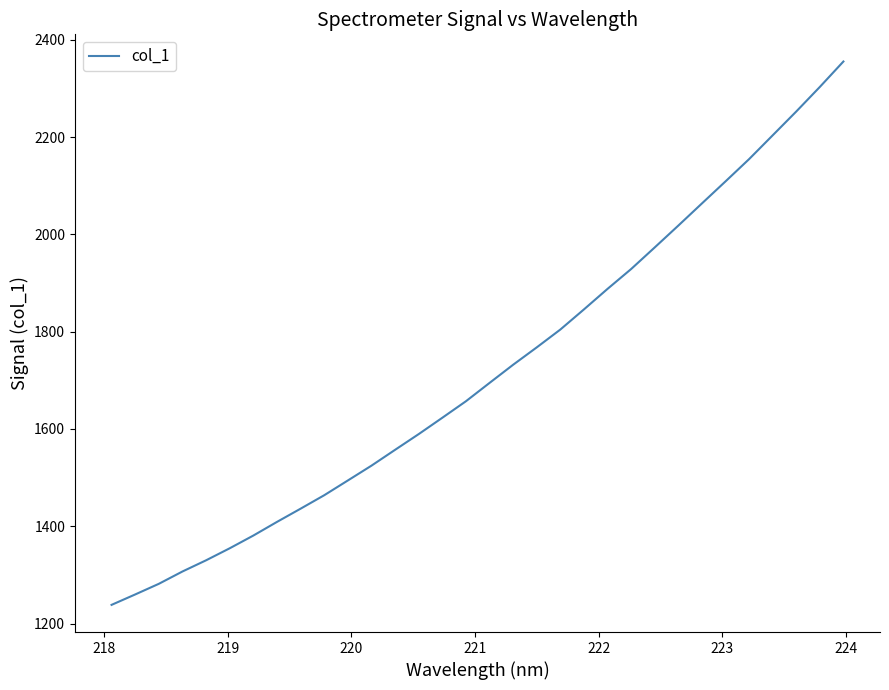

What is the maximum value shown in the chart?

2355.3